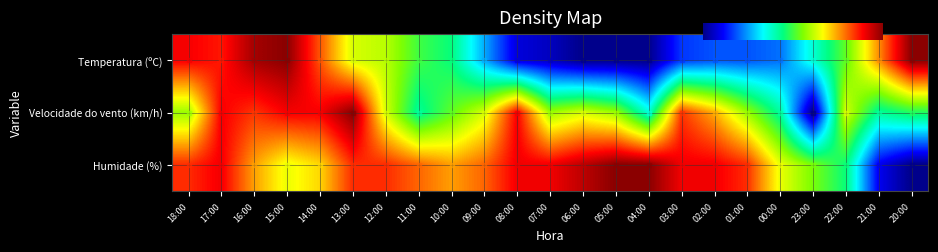

What is the difference between the maximum and second lowest values in the Humidade (%) series?

0.9